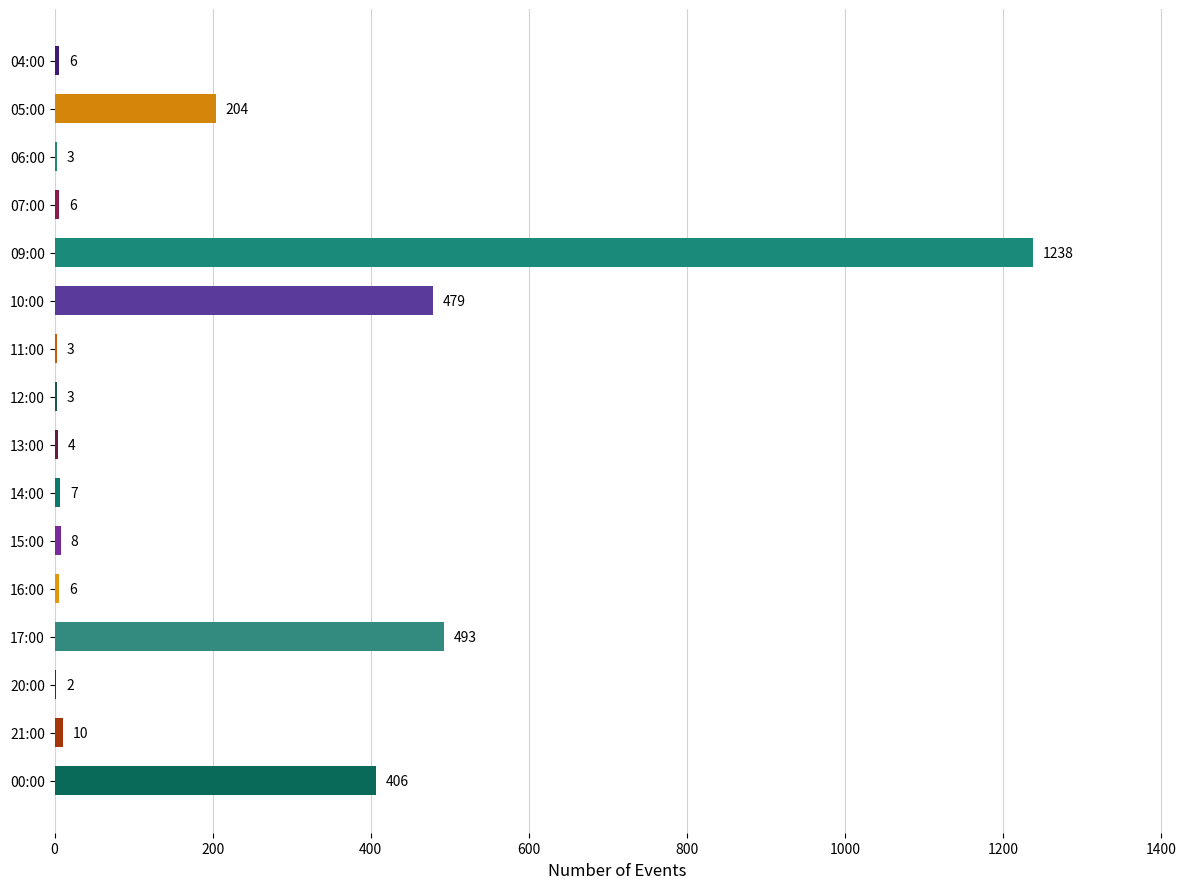

What is the sum of all values?

2878